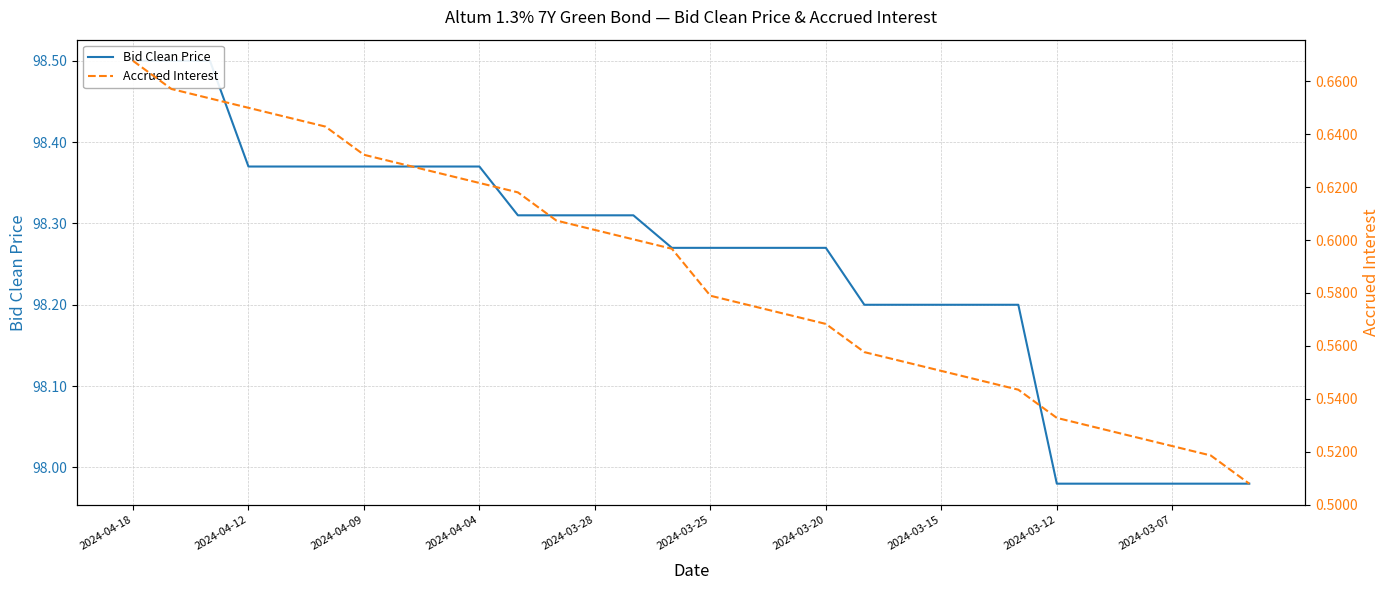

True or false: Accrued Interest and Bid Clean Price intersect in this chart.

False